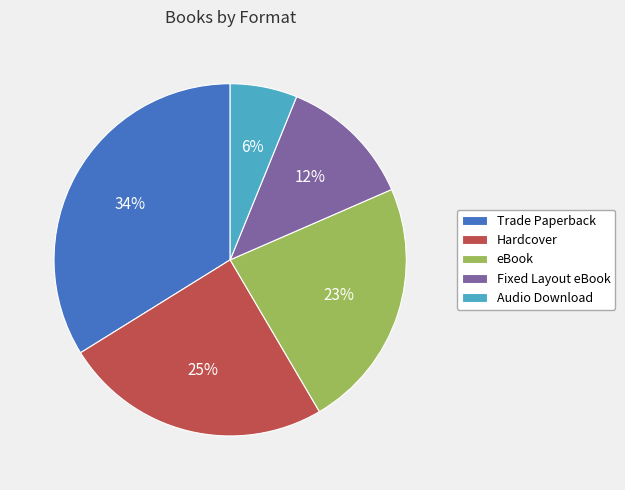

Is Hardcover the majority of the pie?

No